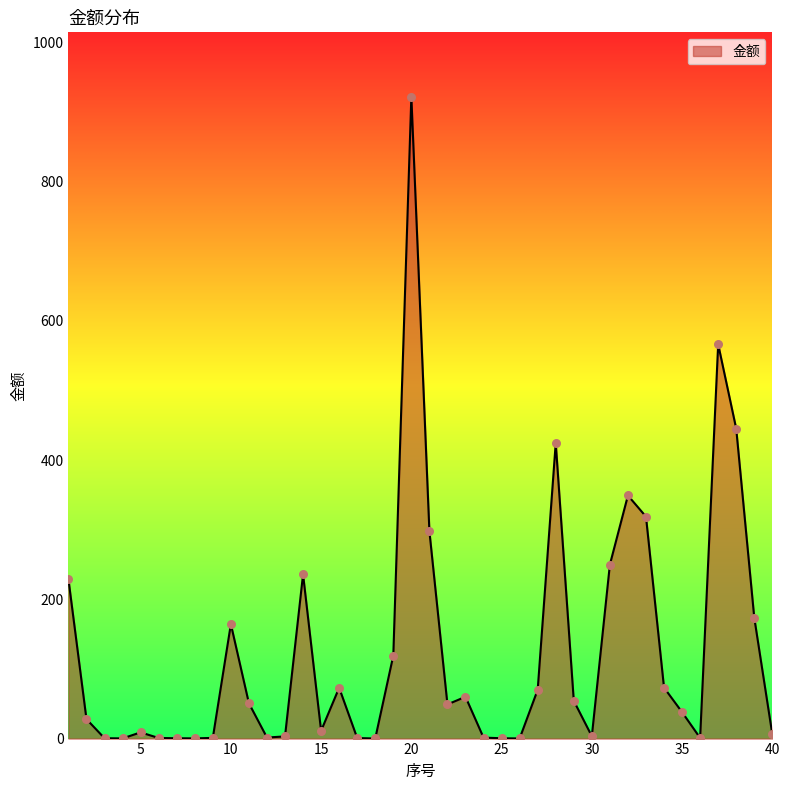

What is the difference between the maximum and minimum values?

922.3